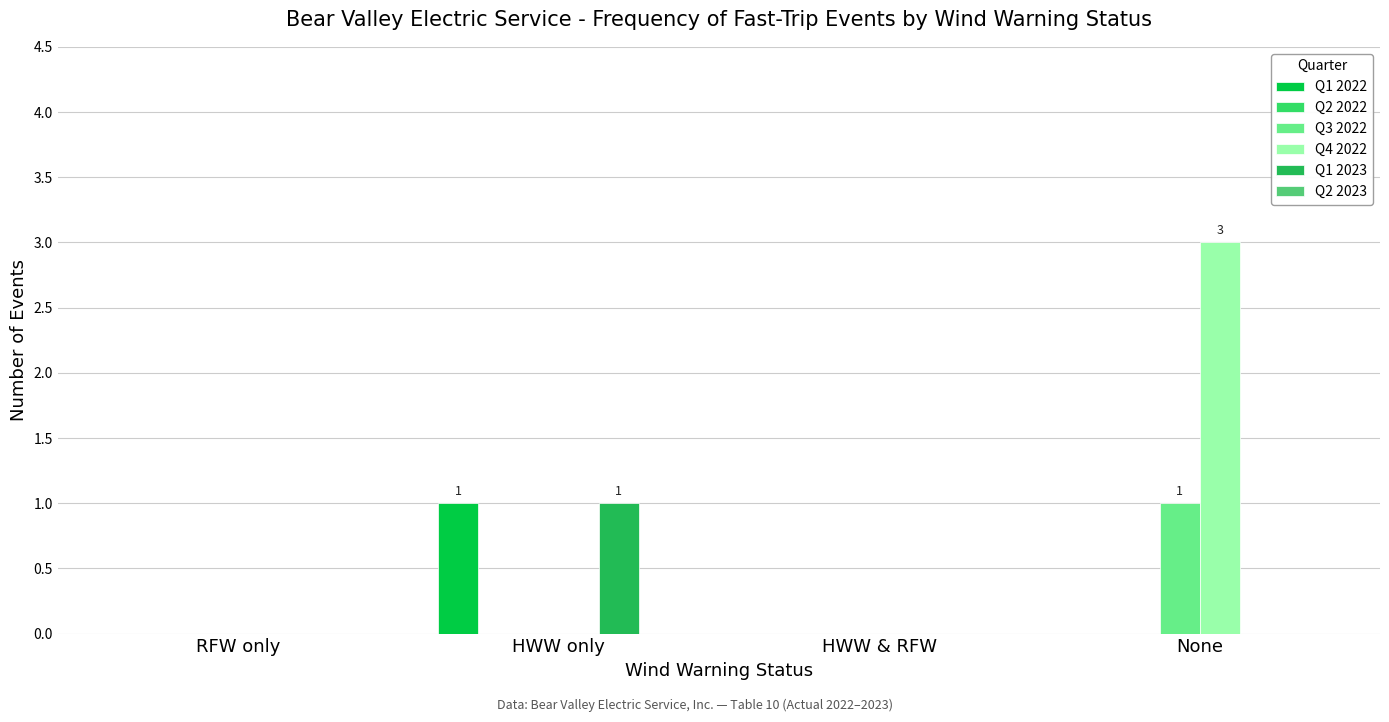

Is it true that Q4 2022 equals 5 at None?

False